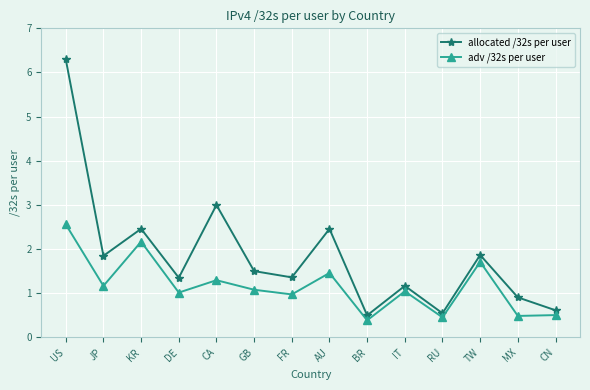

True or false: allocated /32s per user and adv /32s per user intersect in this chart.

False